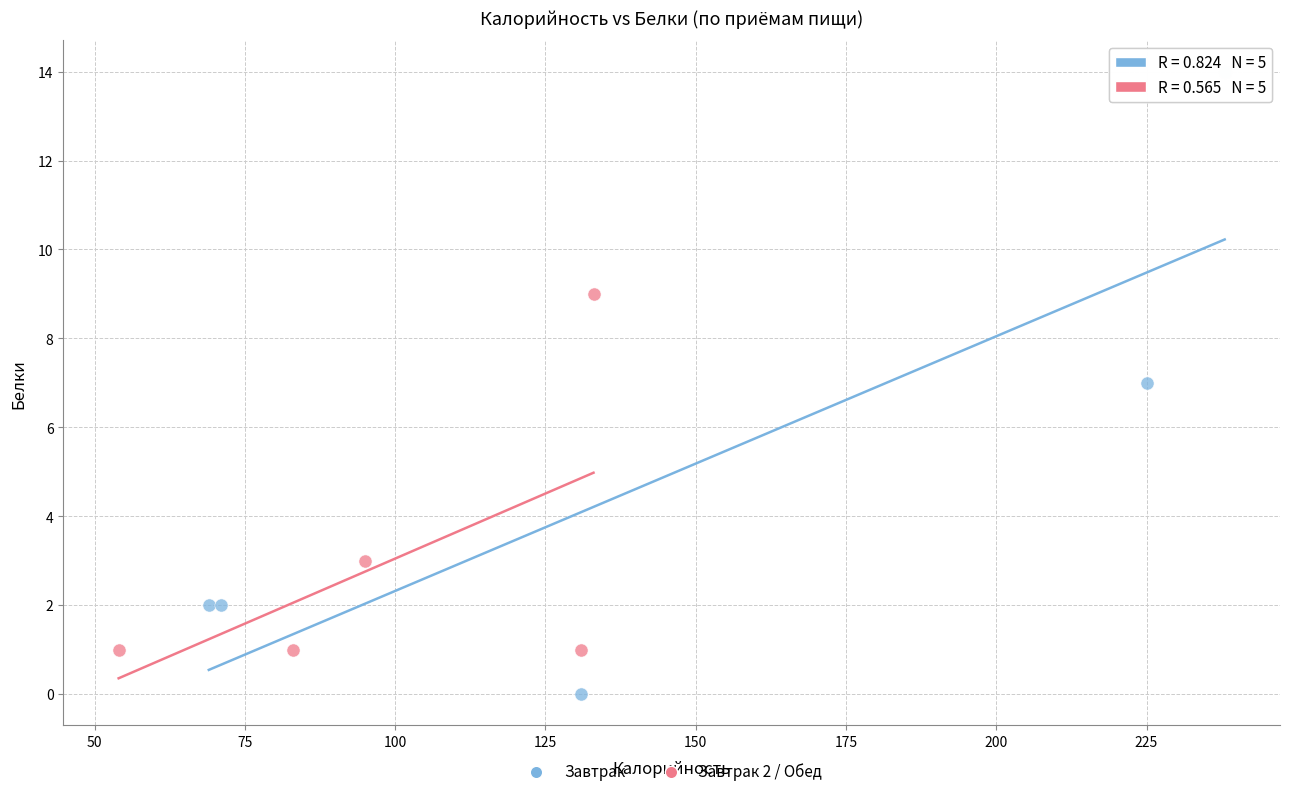

Which series reaches the minimum Y coordinate?

Завтрак